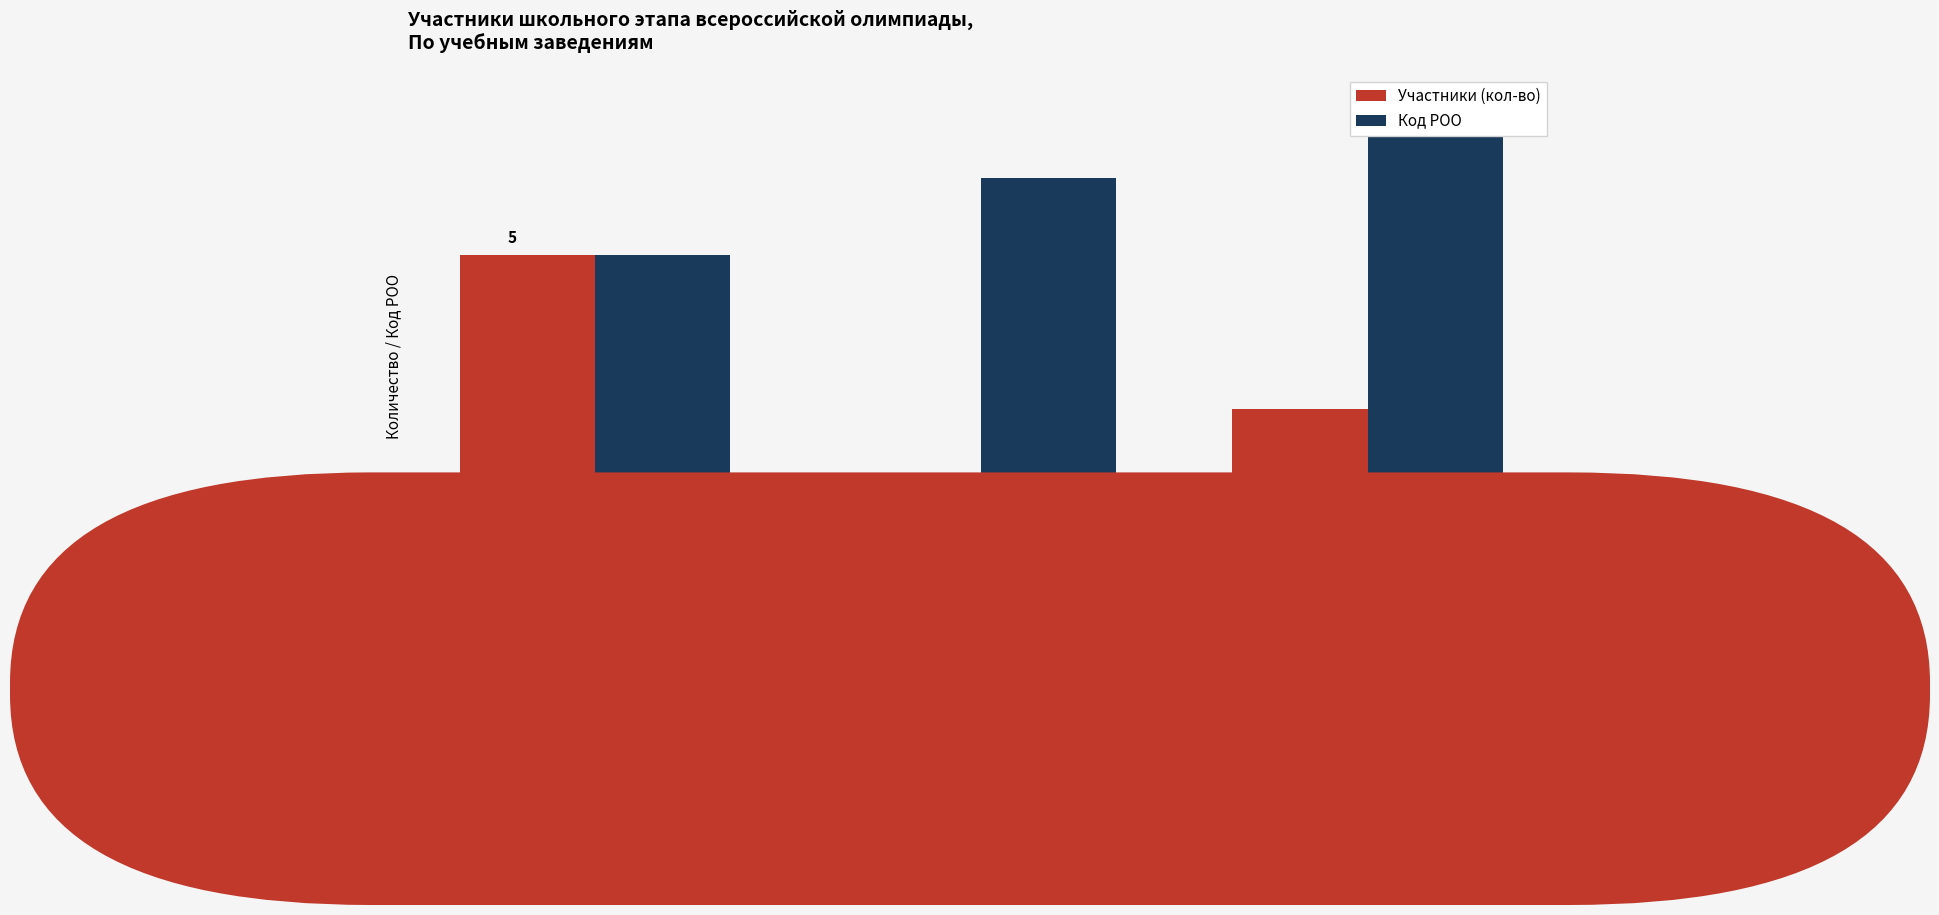

Does the chart contain any negative values?

No